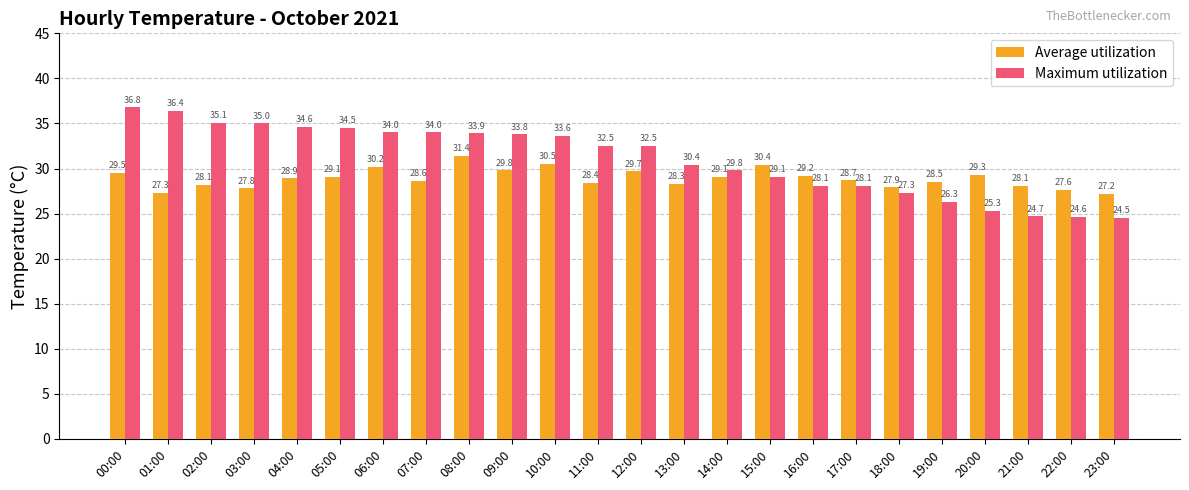

What is the difference between the highest and lowest values at 20:00?

4.0